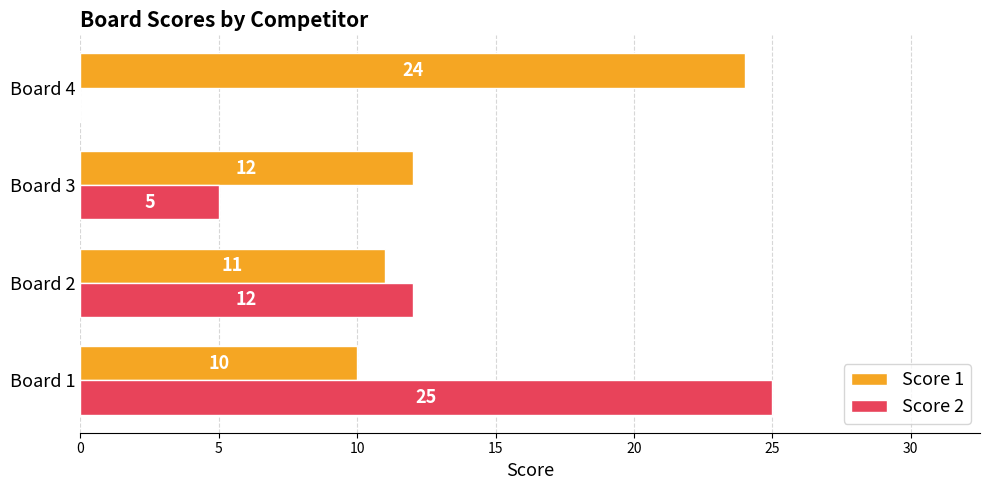

What is the sum of all Score 2 values?

42